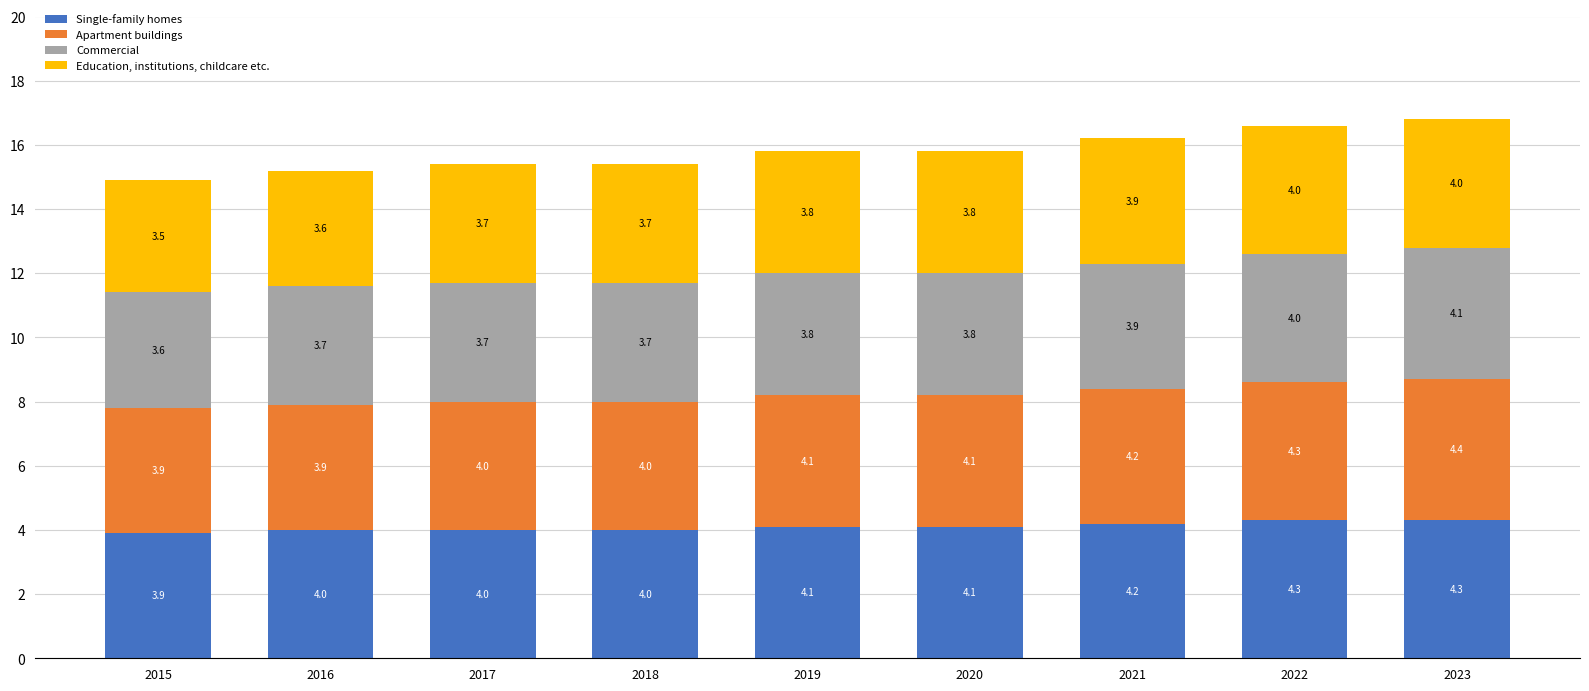

What is the sum of the Single-family homes values at 2015 and 2017?

7.9